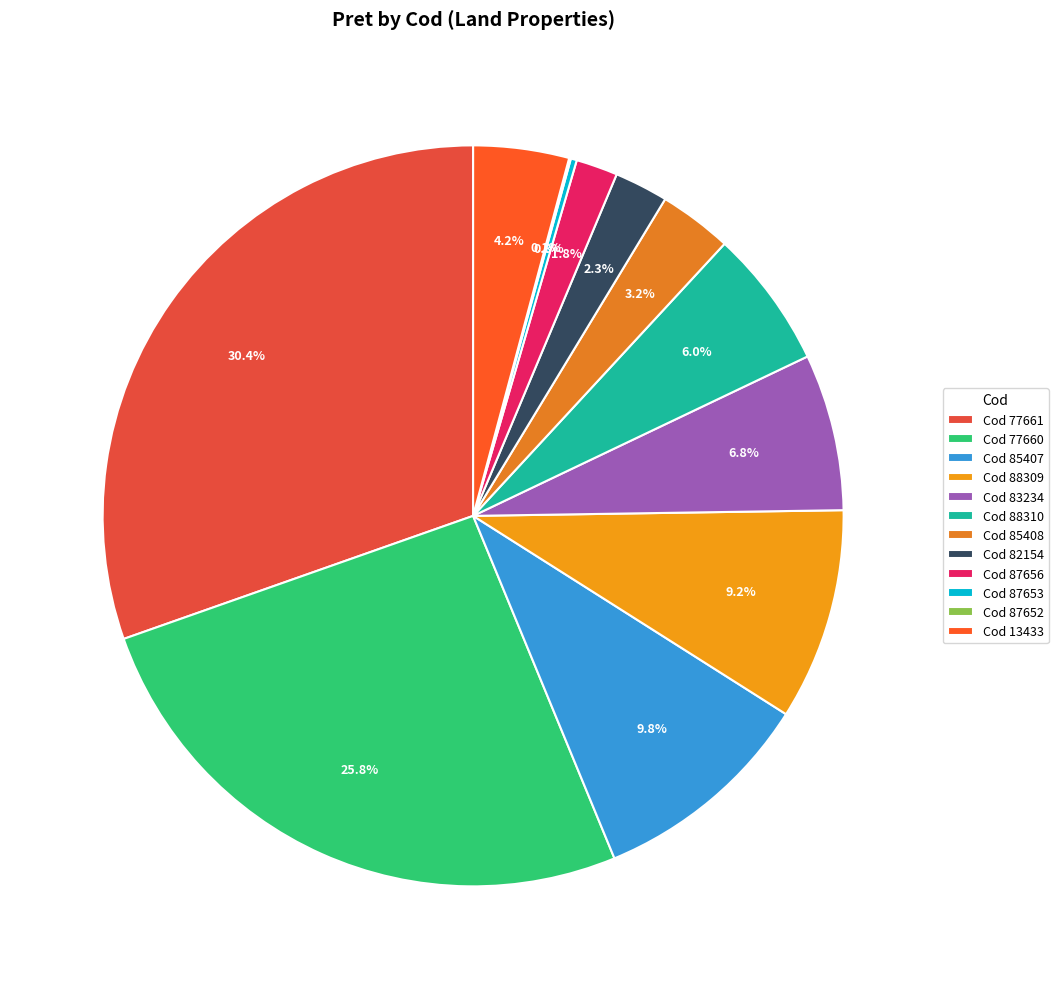

Which category has the smallest portion of the pie?

87652